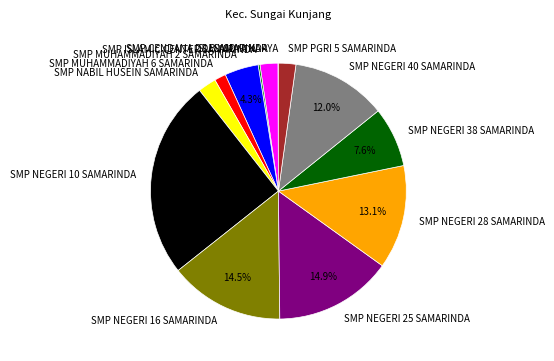

Combined, do SMP NEGERI 40 SAMARINDA and SMP NEGERI 10 SAMARINDA account for over 50%?

No